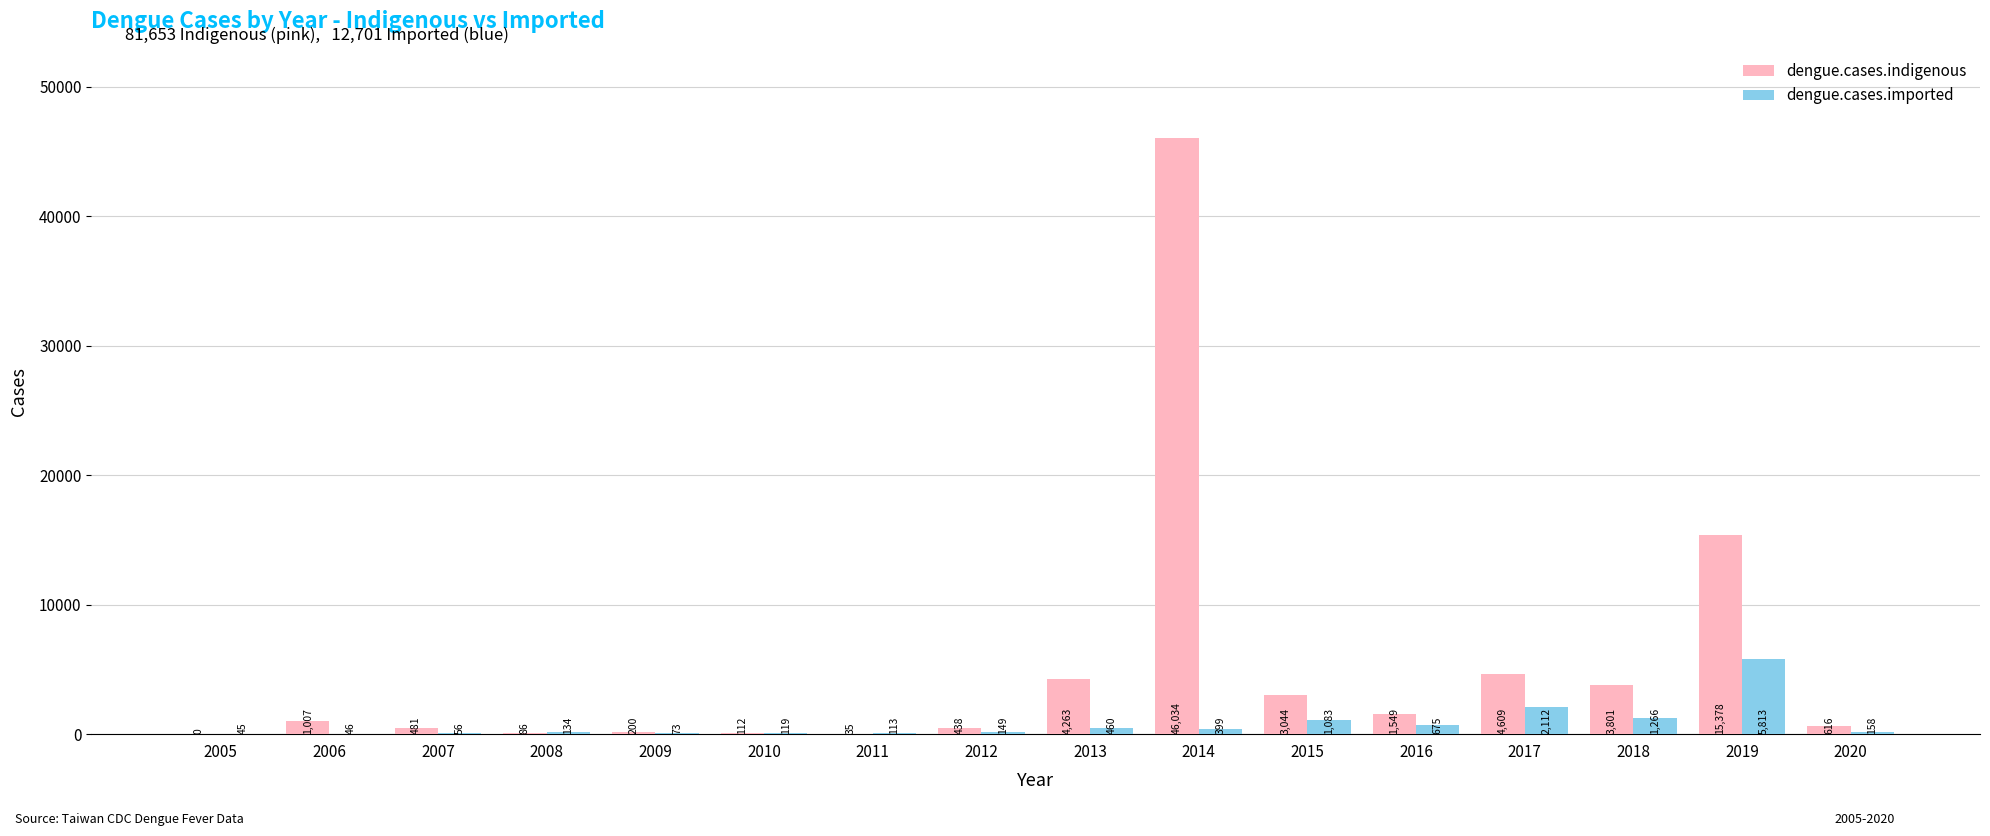

The dengue.cases.indigenous series shows 481 at 2007. True or false?

True